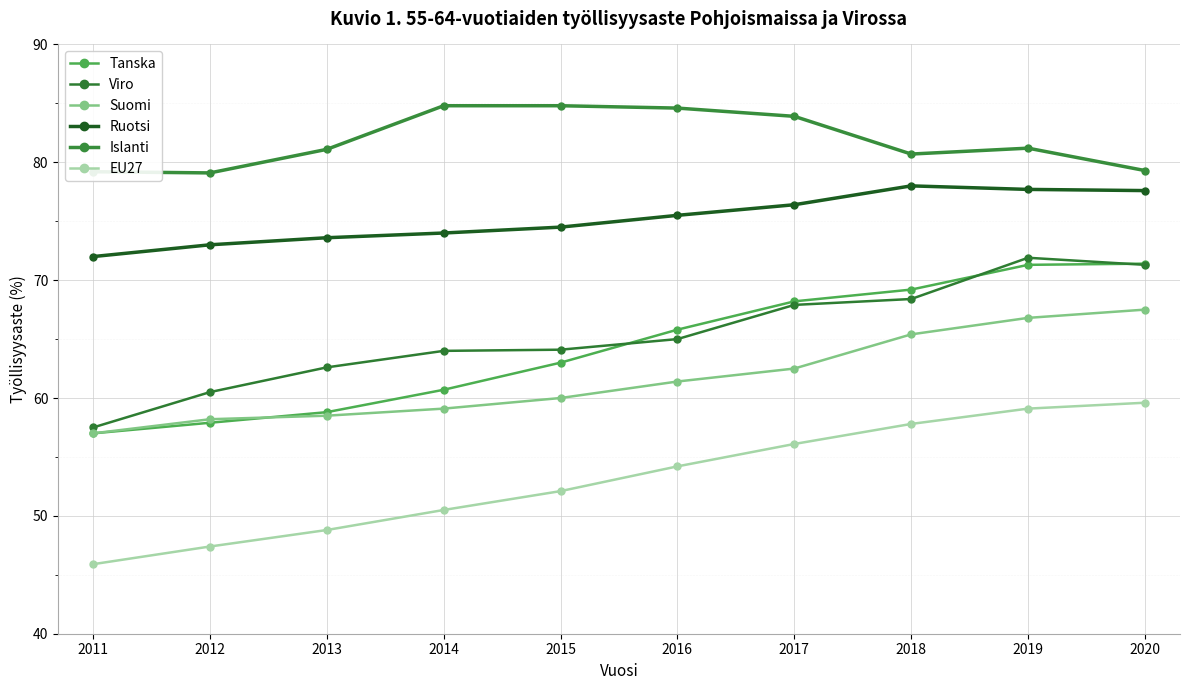

What is the sum of all Viro values?

653.2